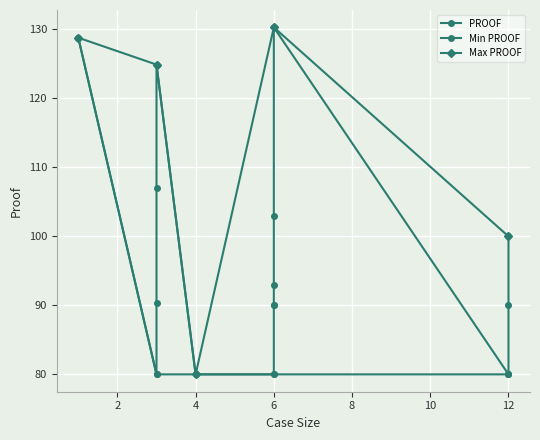

What is the minimum value shown in the chart?

80.0